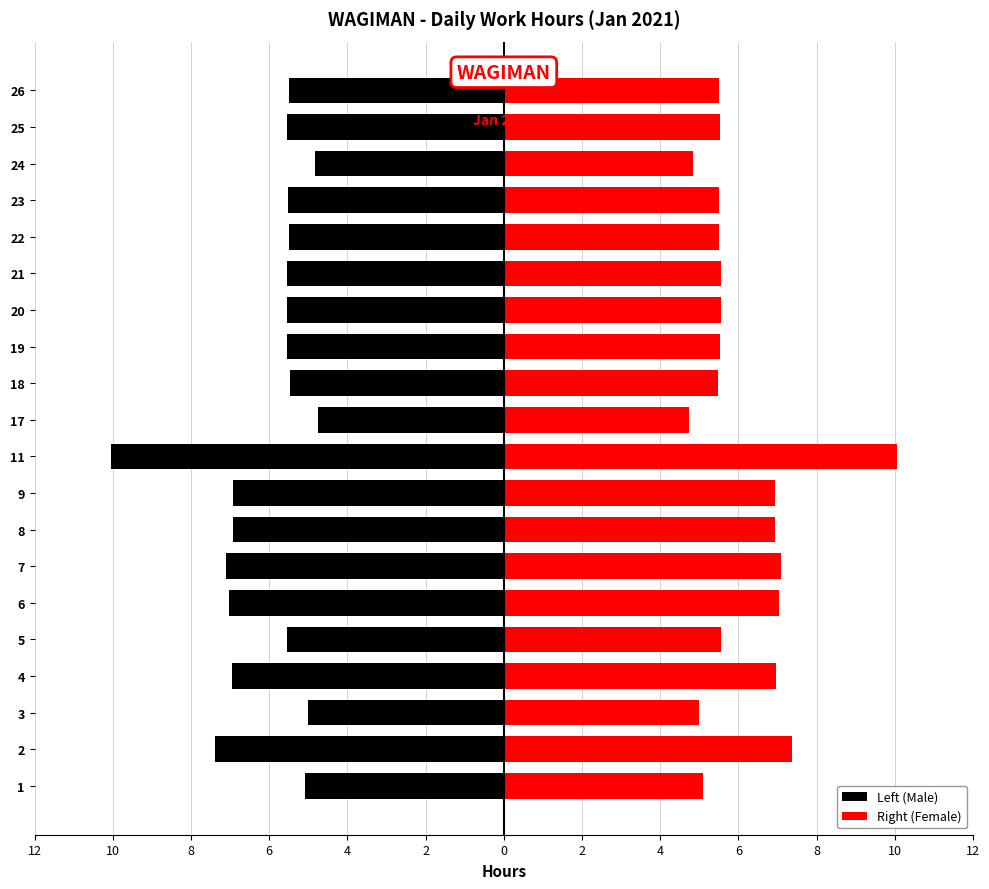

Between 5 and 3, which is larger?

3